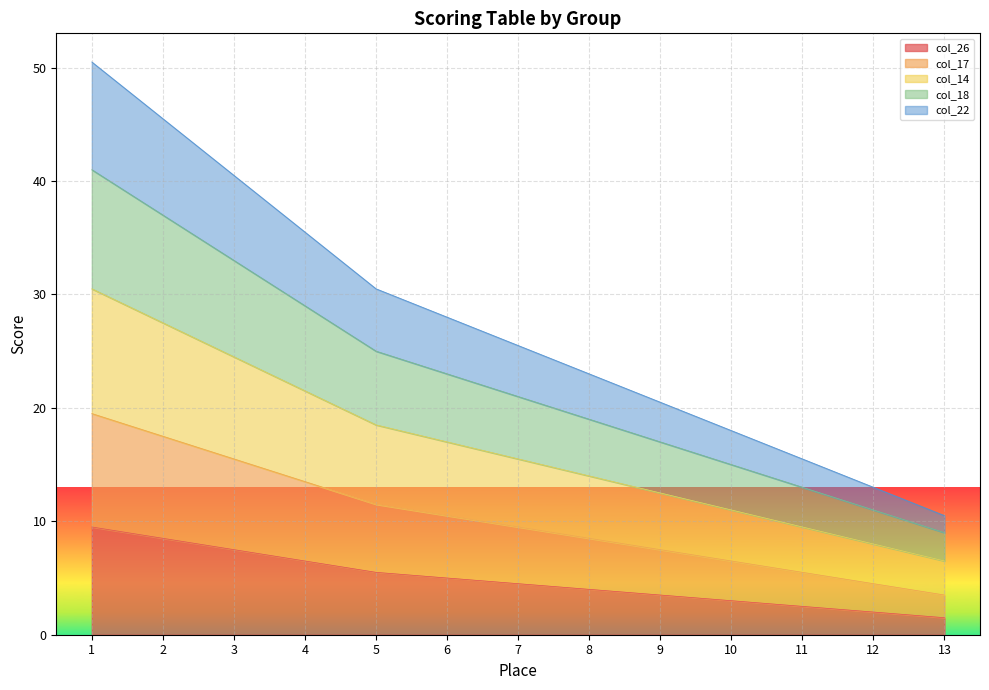

Which label corresponds to the largest value in the chart?

1